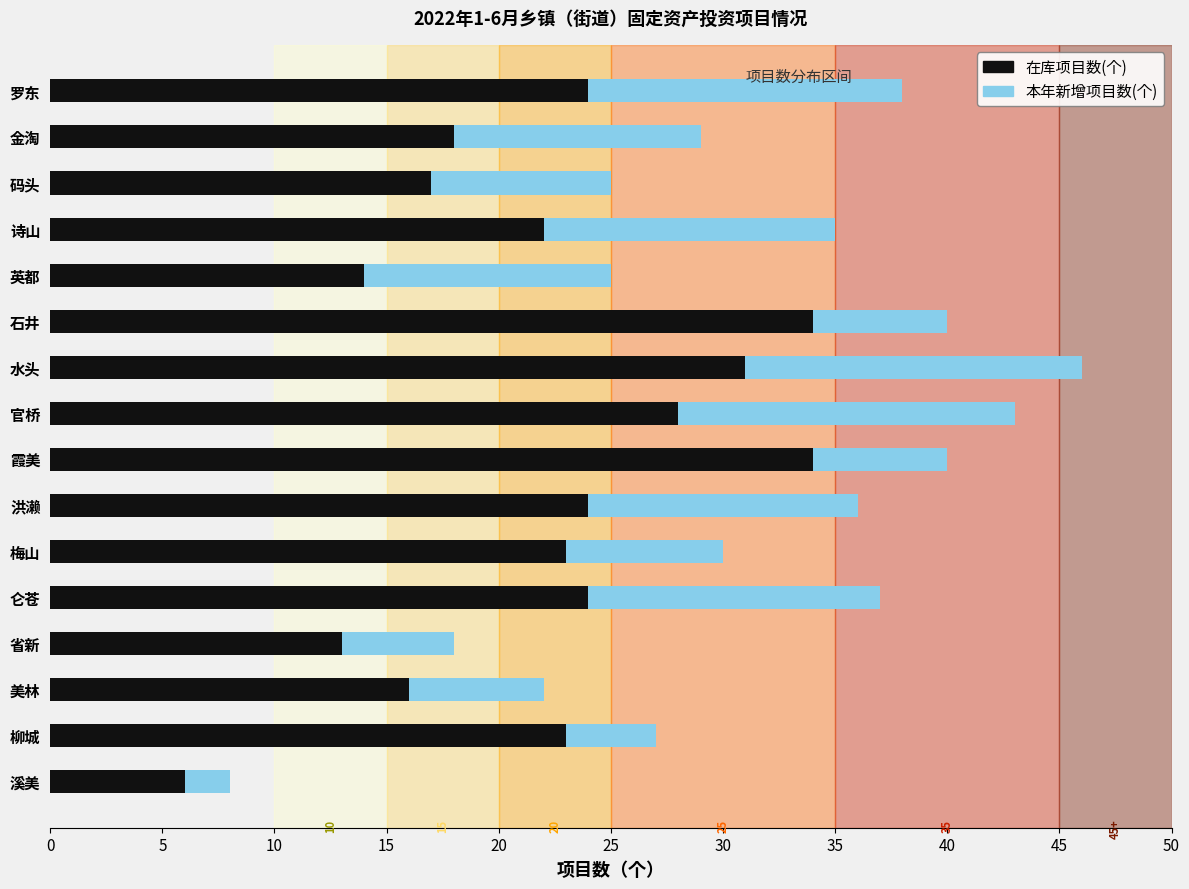

What is the difference between the maximum and minimum values in the 在库项目数(个) series?

28